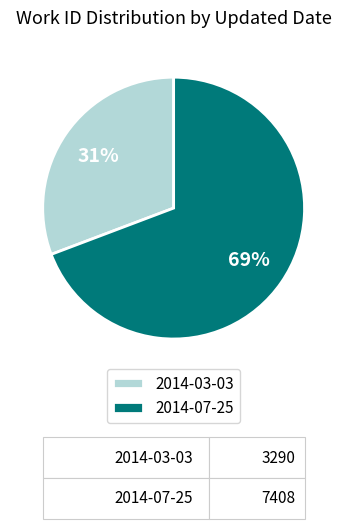

Rank the categories by value from lowest to highest.

2014-03-03, 2014-07-25